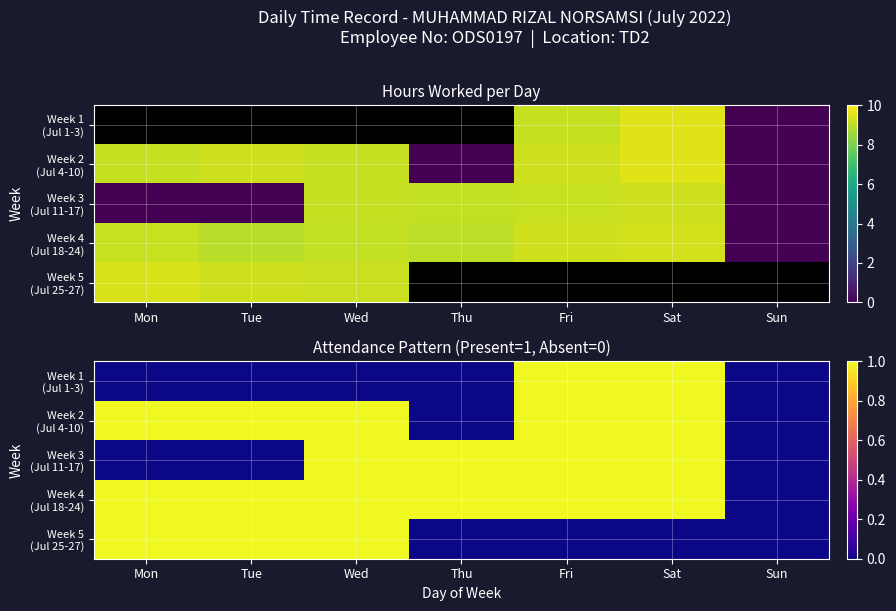

The value of Week 5 (Jul 25-27) at Sun is 0. True or false?

True